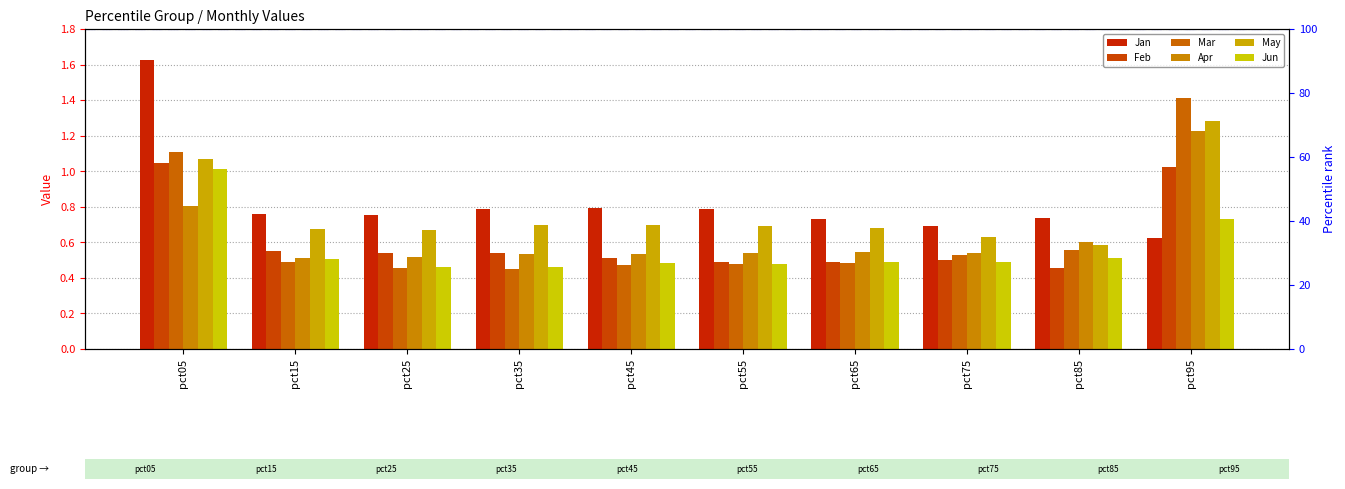

How many data points does each series have?

10